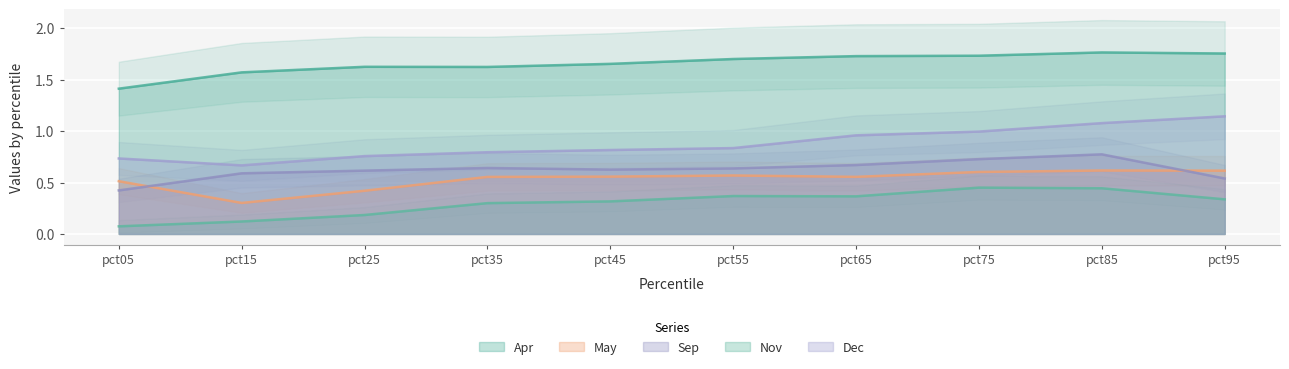

At which category does May reach its first local peak?

pct55